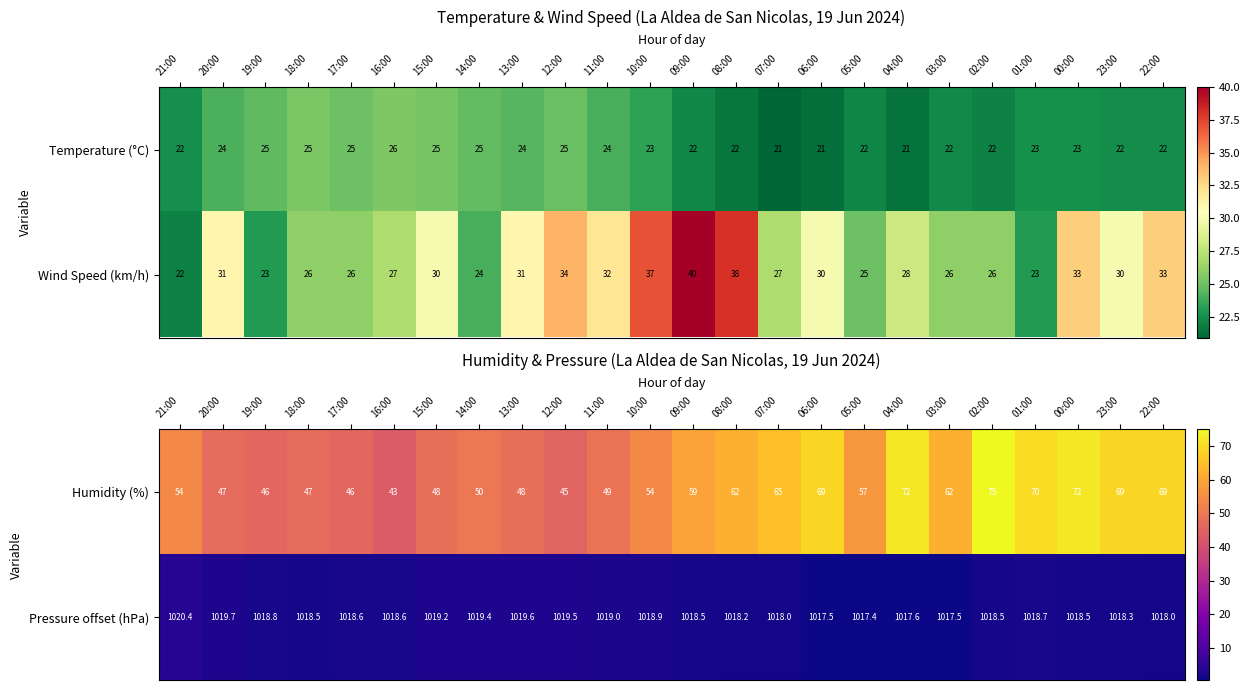

Read the Pressure offset (hPa) value at 03:00.

1017.5